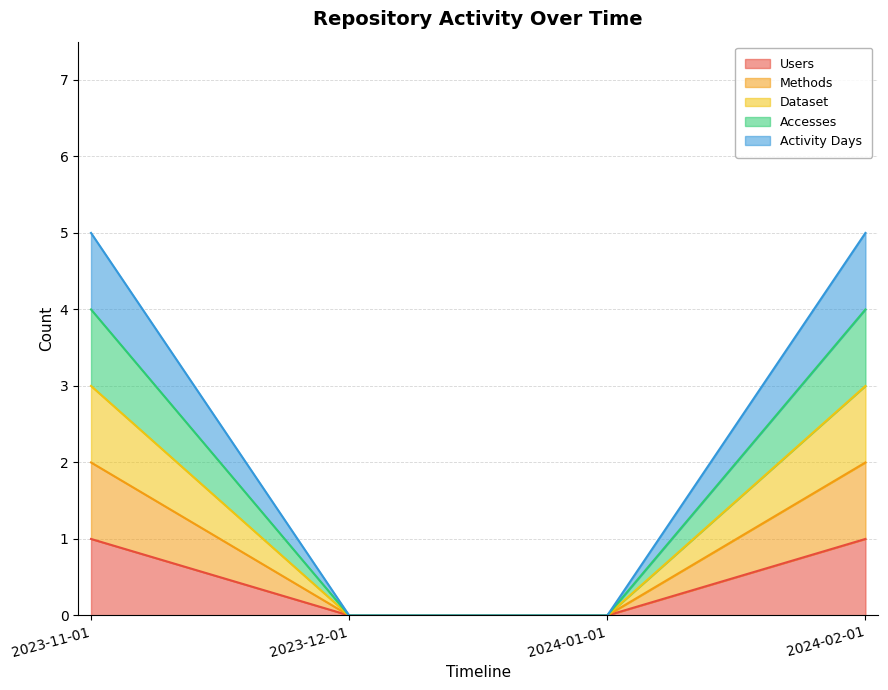

True or false: Users and Methods intersect in this chart.

False